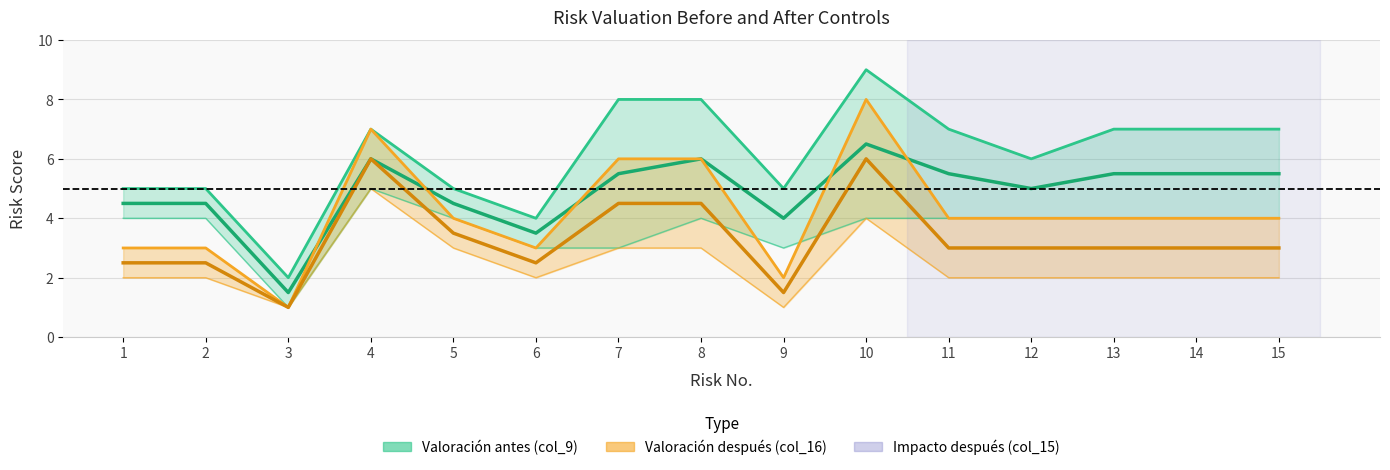

True or false: Valoración antes (col_9) and Valoración después (col_16) cross at least once.

False